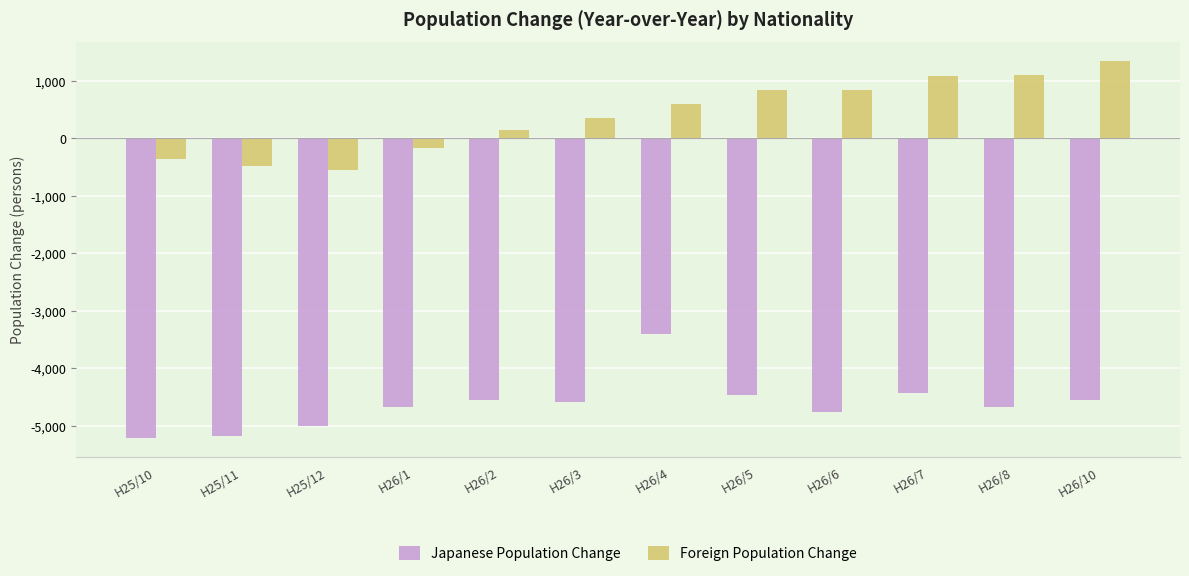

The Japanese Population Change series shows -6442 at H26/10. True or false?

False